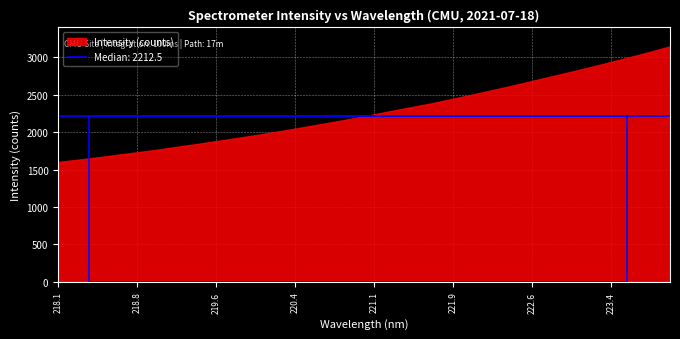

How many values are below 2238?

16